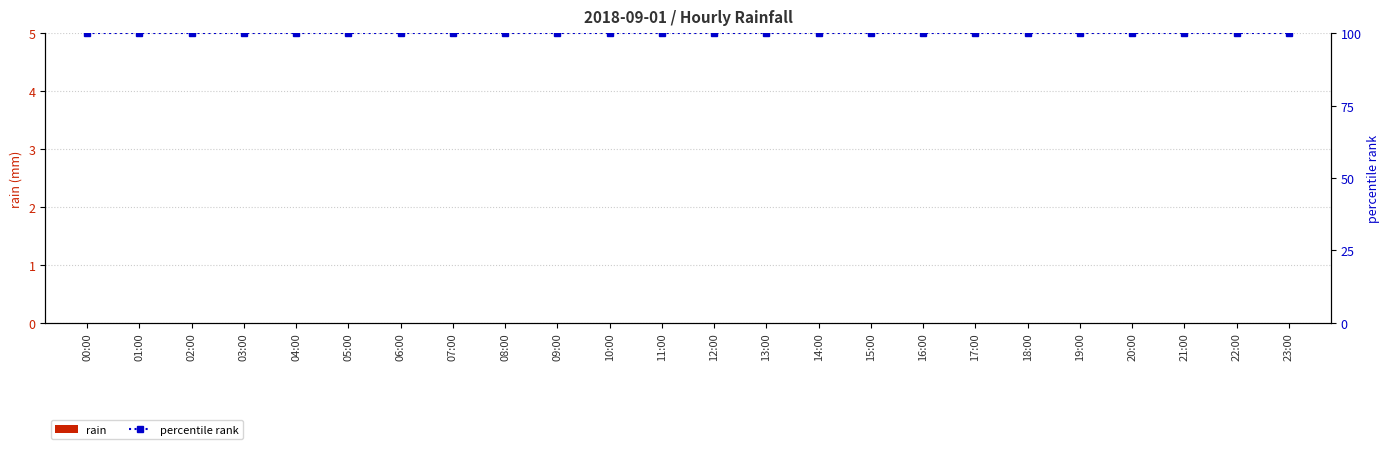

Rank the series by their average value, from highest to lowest.

percentile rank, rain